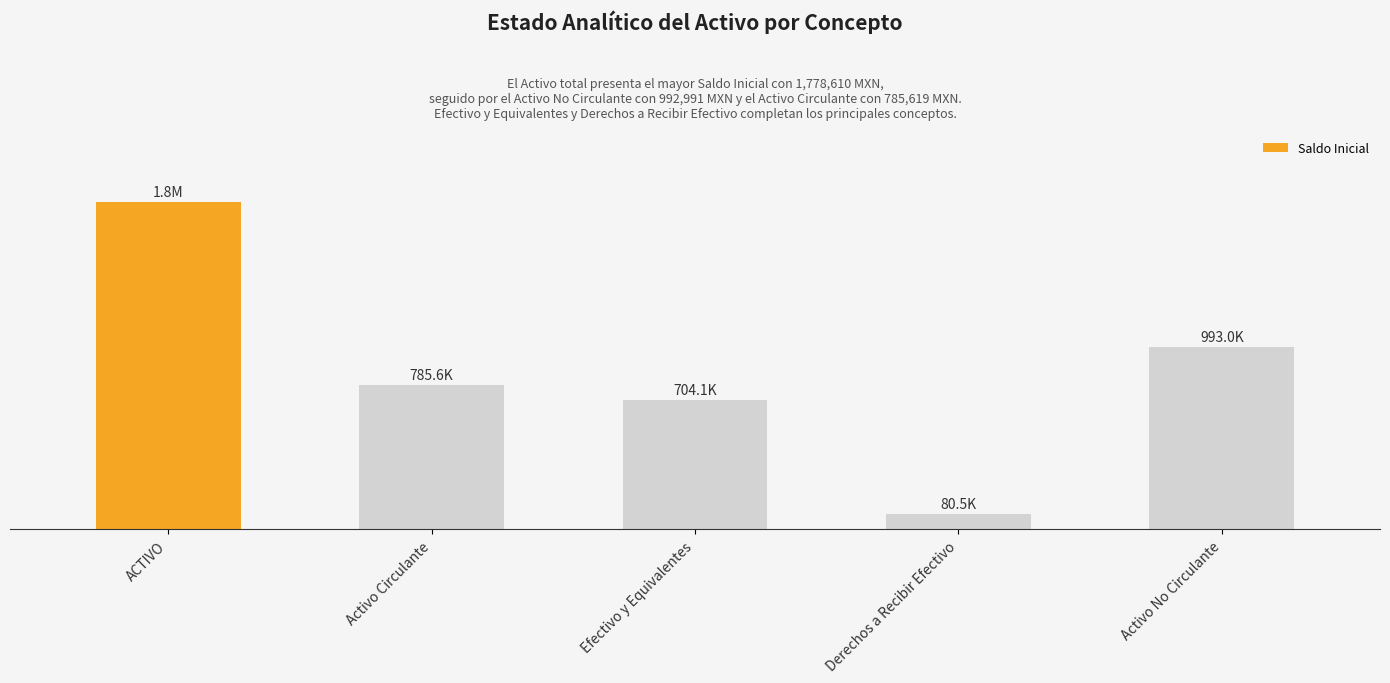

What is the difference between the second highest and minimum values?

912500.4